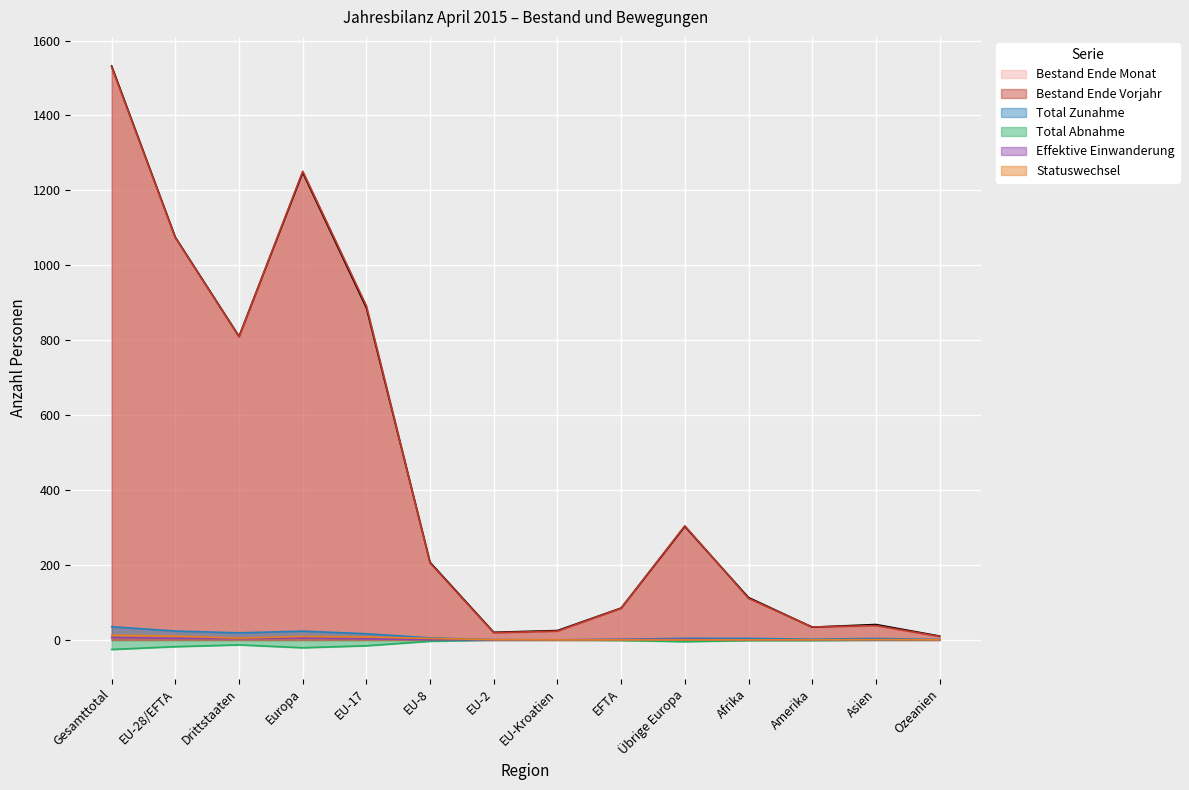

At which category is the sum across all series the highest?

Gesamttotal